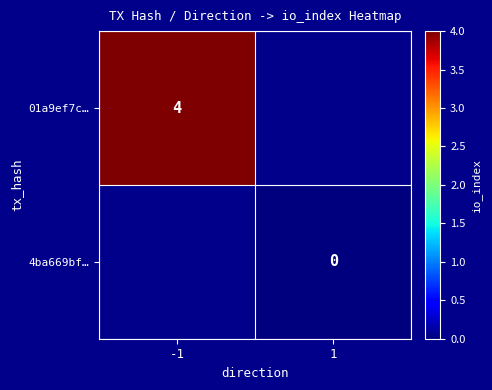

True or false: 01a9ef7c… has a value of 4 at -1.

True